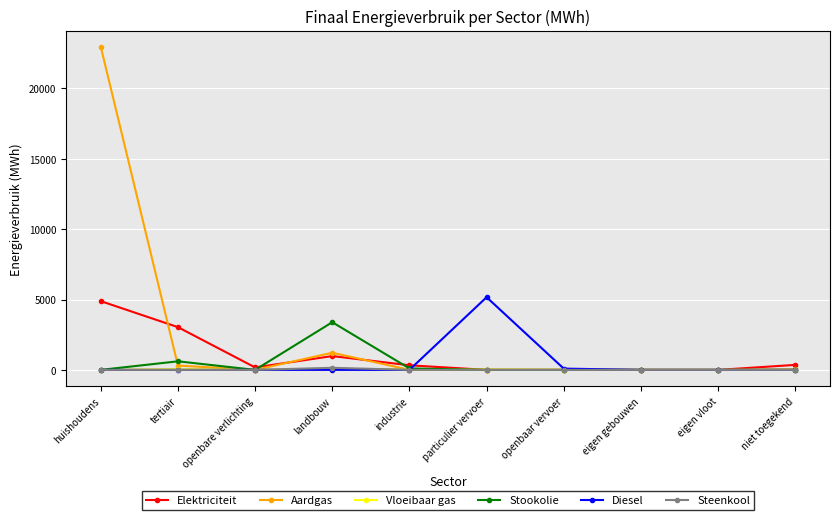

Count the number of data series in this chart.

6